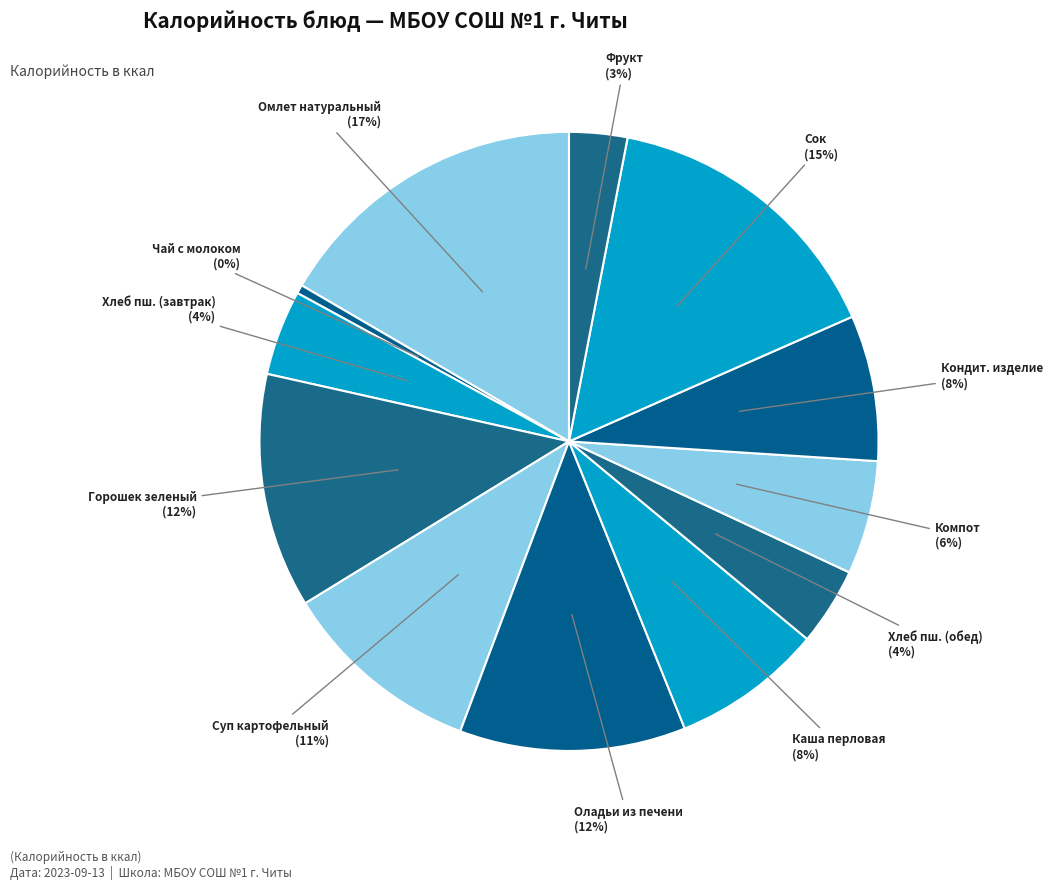

How many segments does this pie chart have?

12